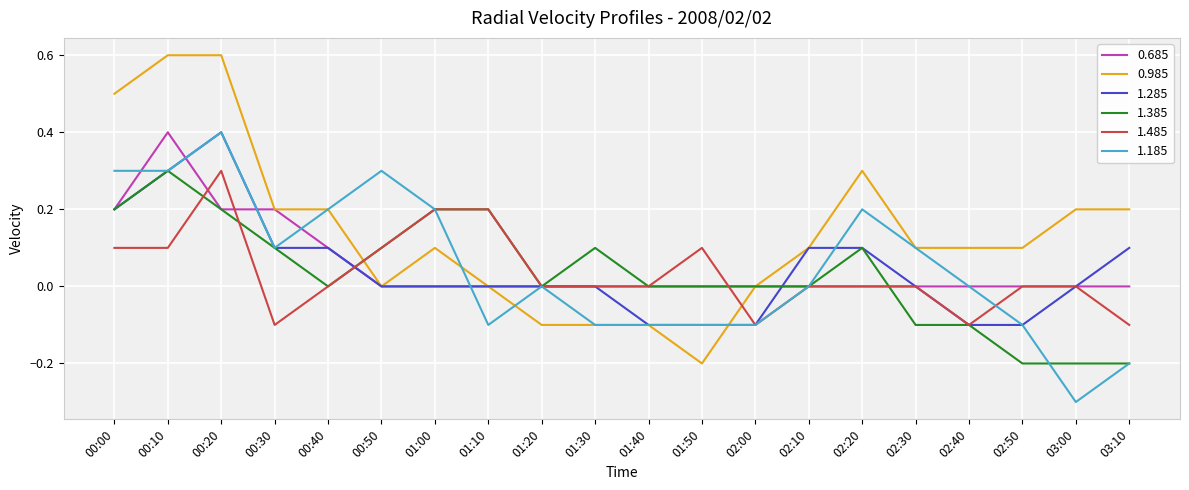

Count the number of data series in this chart.

6